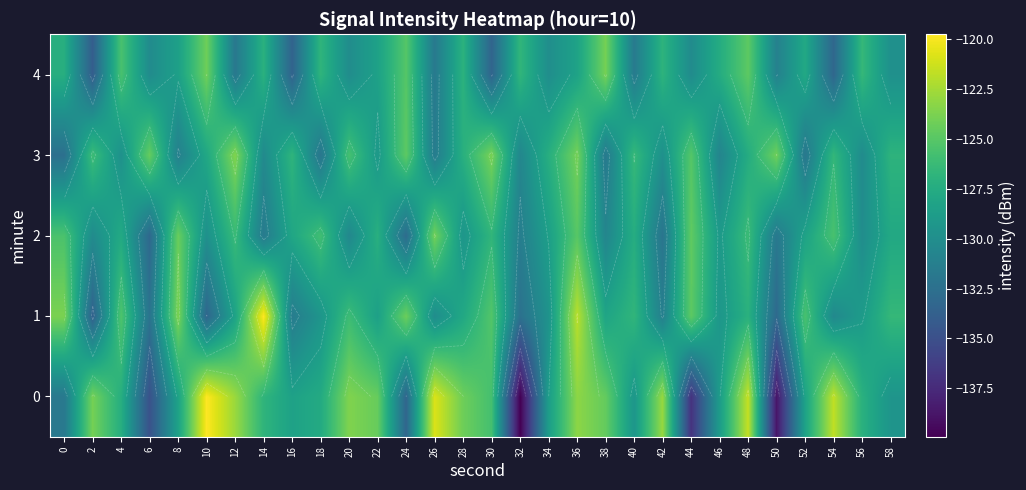

What is the greatest value displayed?

-119.8